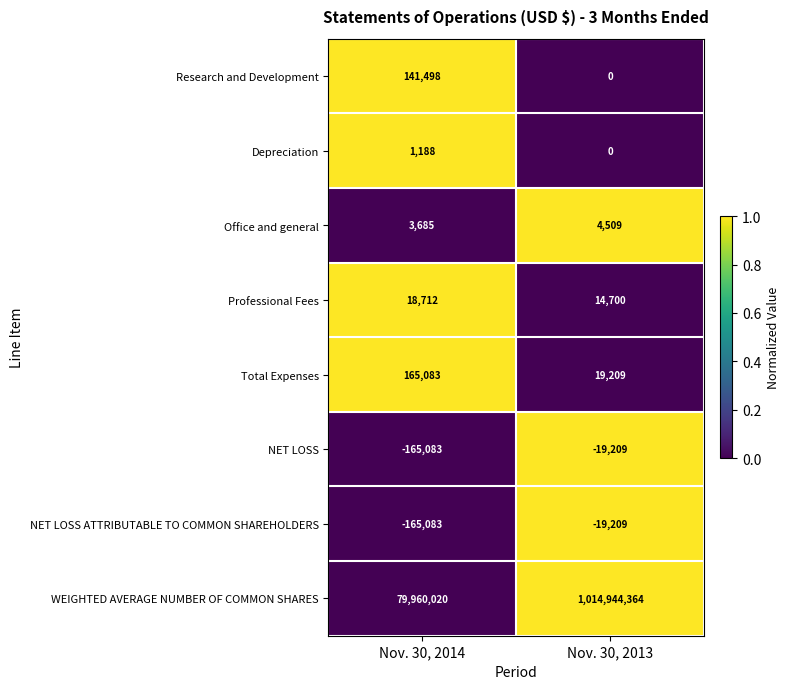

Where is NET LOSS nearest to the value -92146?

Nov. 30, 2014